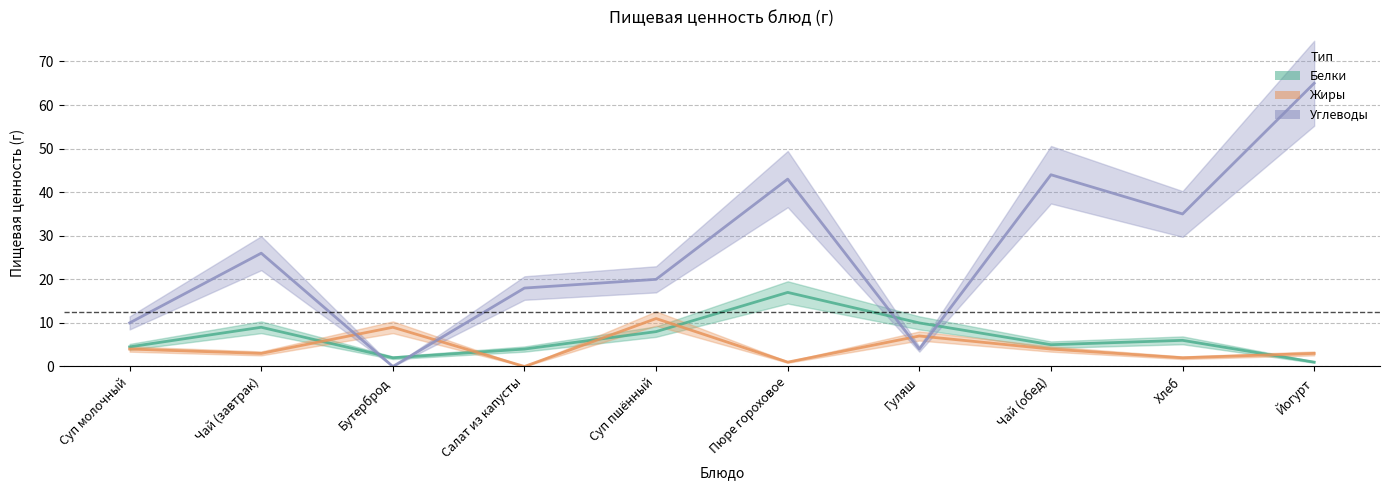

The Жиры series shows 3.0 at Чай (завтрак). True or false?

True